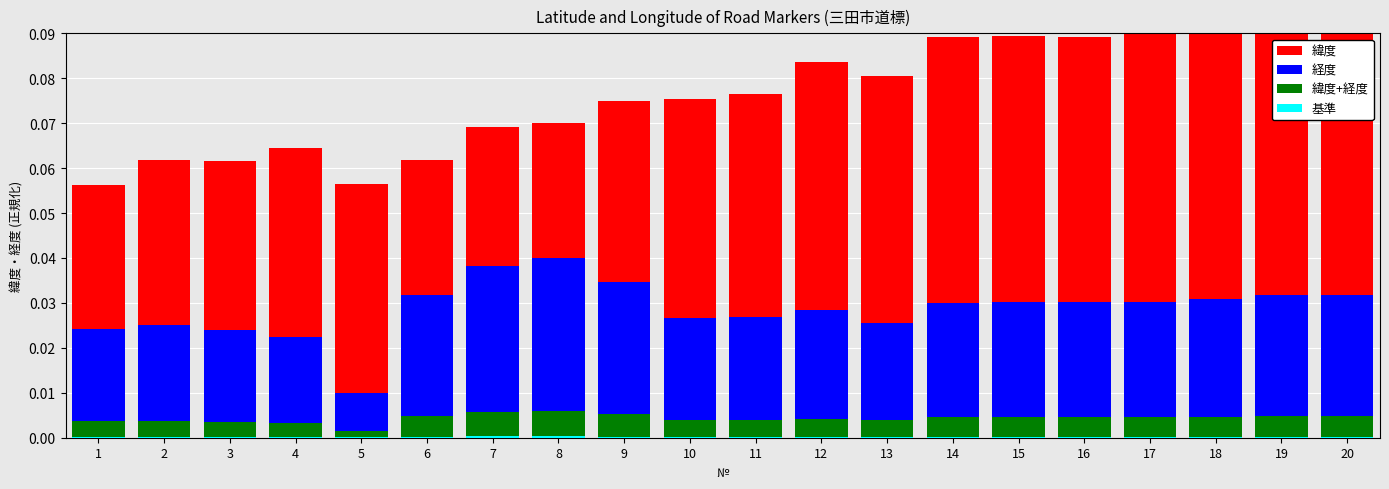

How many bars are there in each group?

4